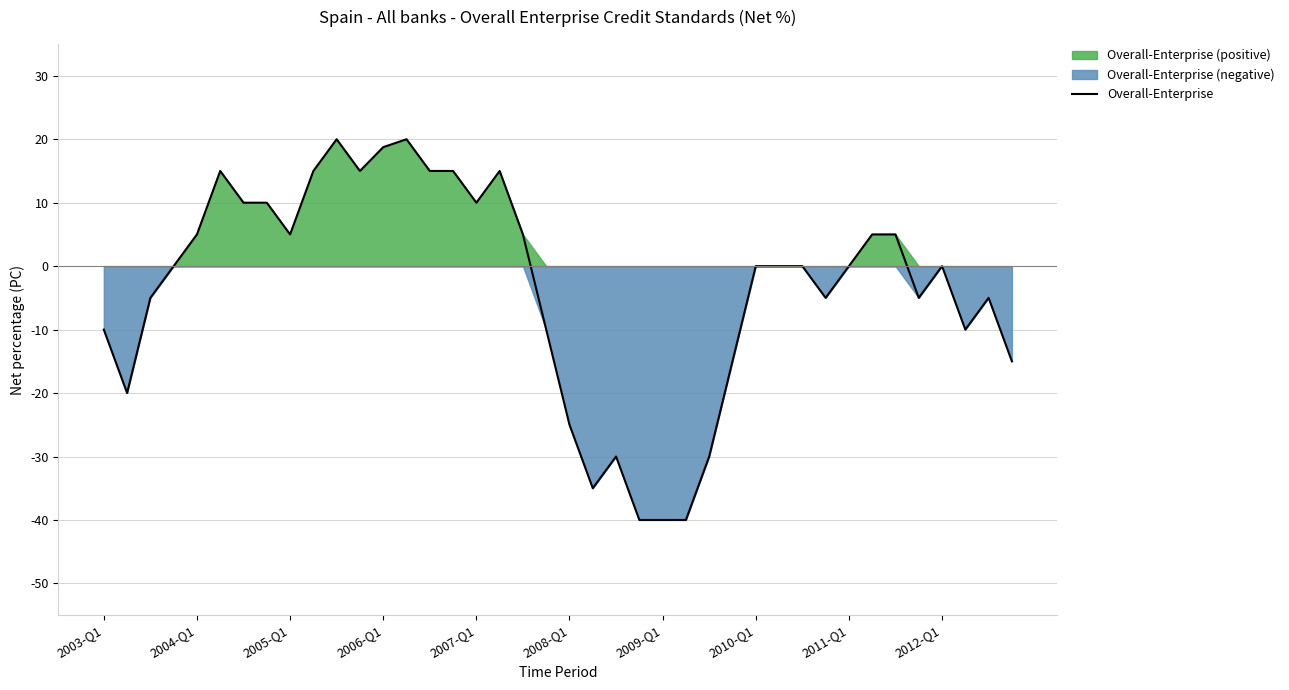

Reading left to right, transcribe all the data shown in this chart.

-10.0	-20.0	-5.0	0.0	5.0	15.0	10.0	10.0	5.0	15.0	20.0	15.0	18.8	20.0	15.0	15.0	10.0	15.0	5.0	-10.0	-25.0	-35.0	-30.0	-40.0	-40.0	-40.0	-30.0	-15.0	0.0	0.0	0.0	-5.0	0.0	5.0	5.0	-5.0	0.0	-10.0	-5.0	-15.0